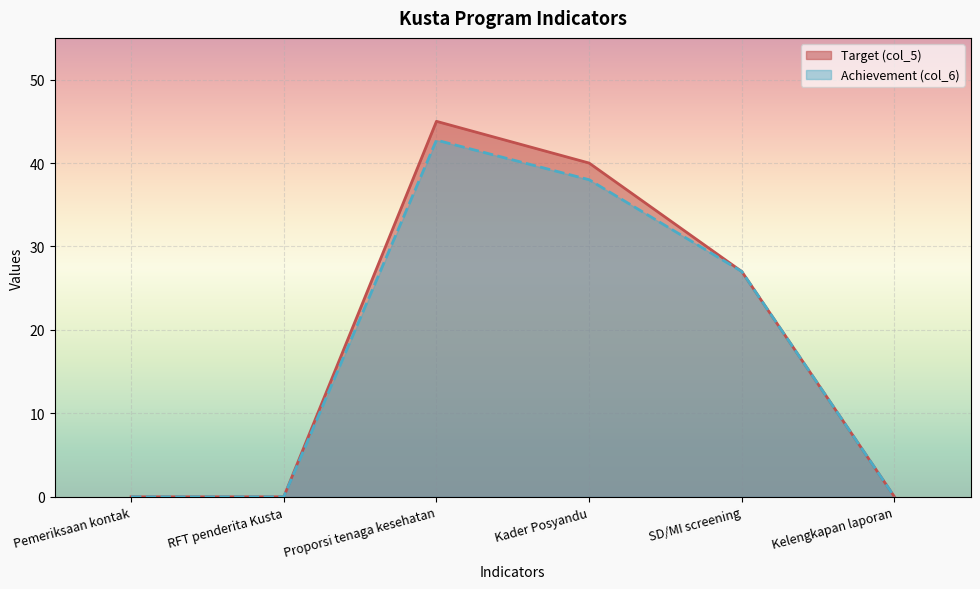

Between Kelengkapan laporan and SD/MI screening, which is larger?

SD/MI screening